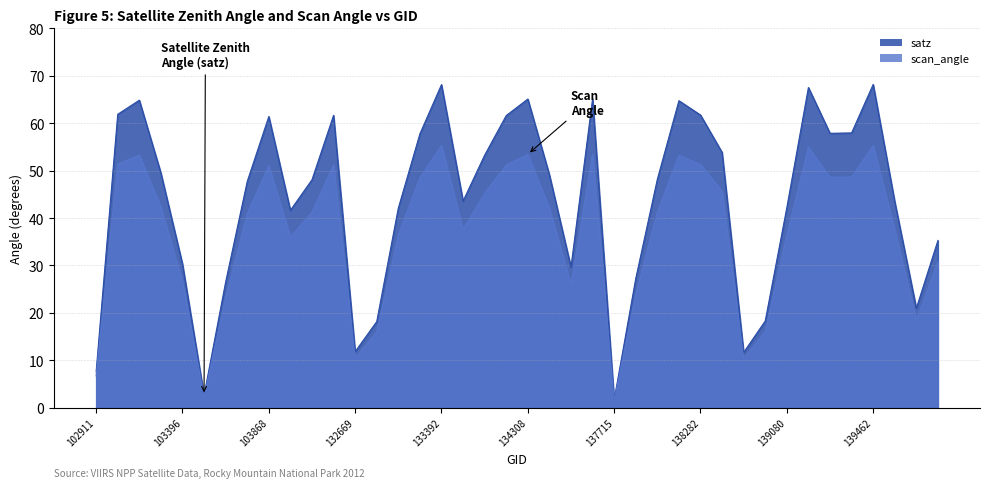

Does the chart display data point markers on the line(s)?

No